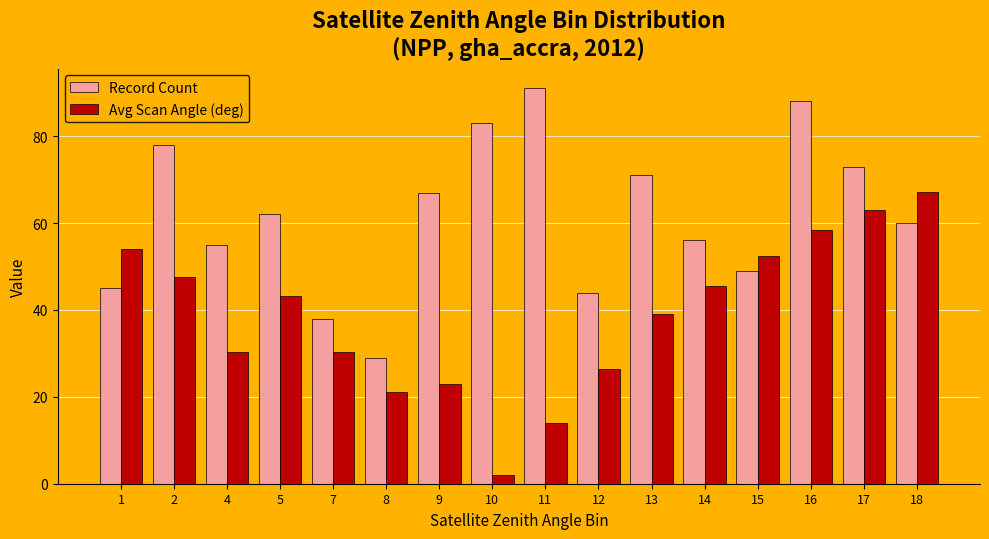

Which series changed the most between 7 and 9?

Record Count